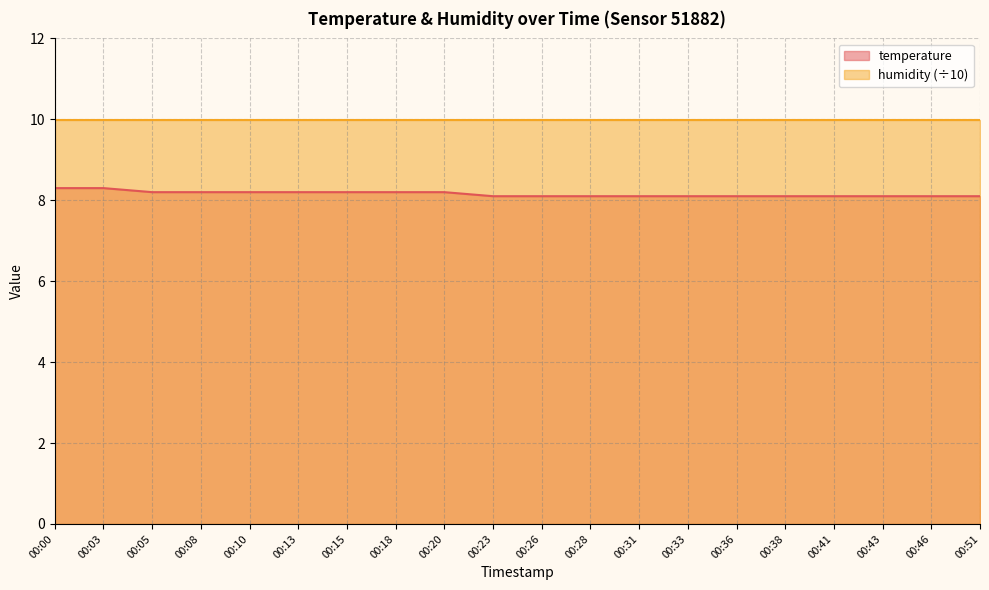

What is the difference between the second highest and second lowest values?

0.2